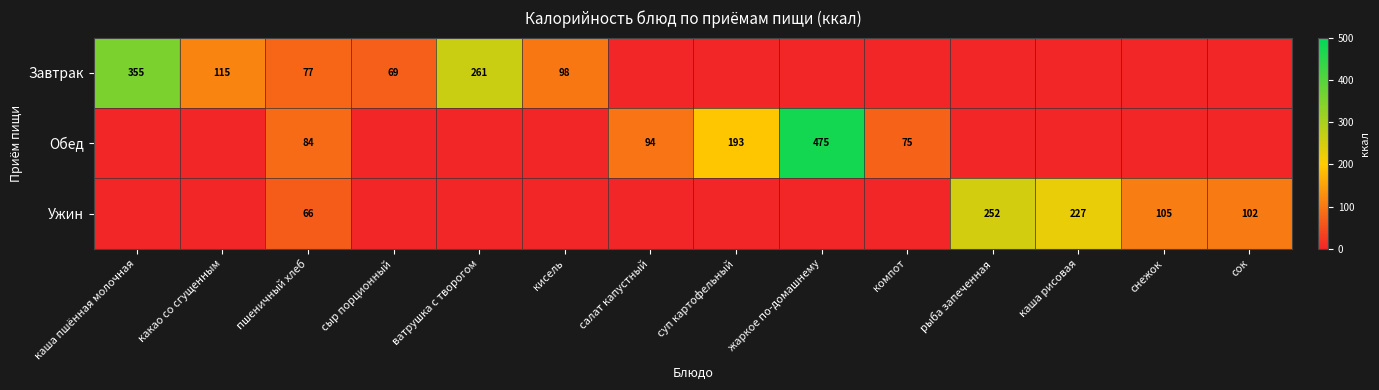

At which category does the chart reach its peak across all series?

жаркое по-домашнему